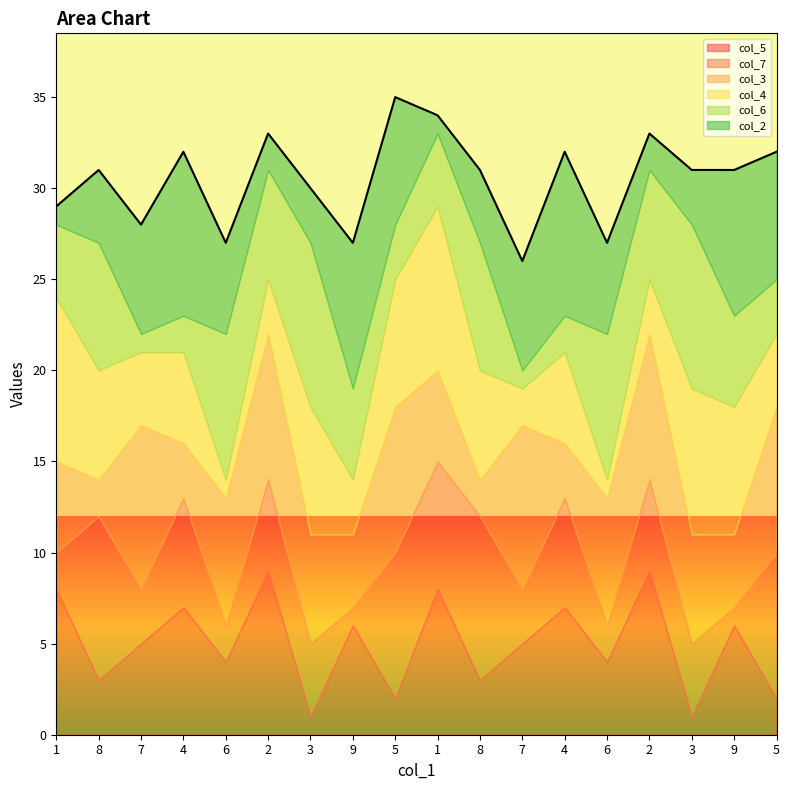

Which series changed the most between 6 and 5?

col_7